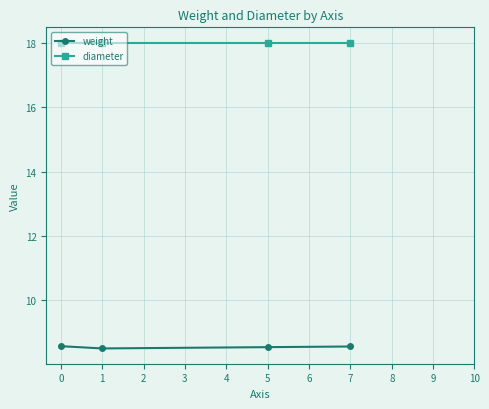

At how many categories does at least one series exceed 16?

4